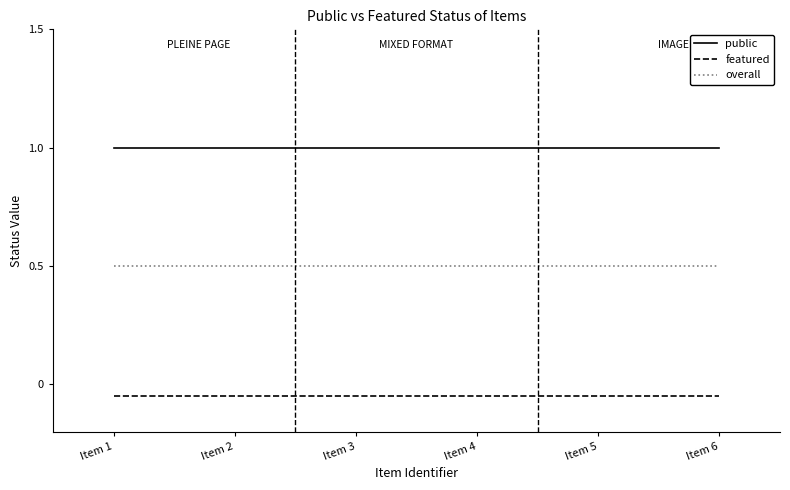

Rank the series at Item 2 from highest to lowest value.

public, overall, featured